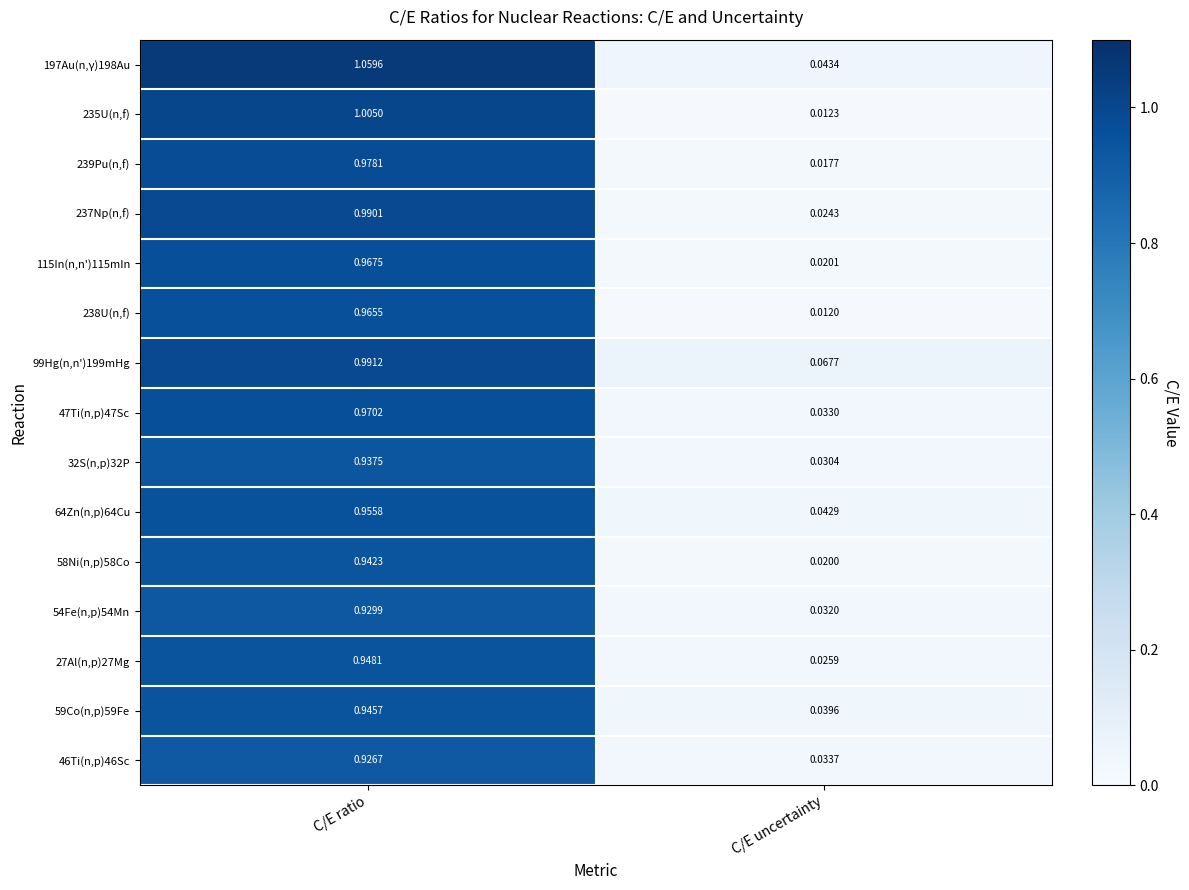

At which label is 238U(n,f) closest to 0?

C/E uncertainty